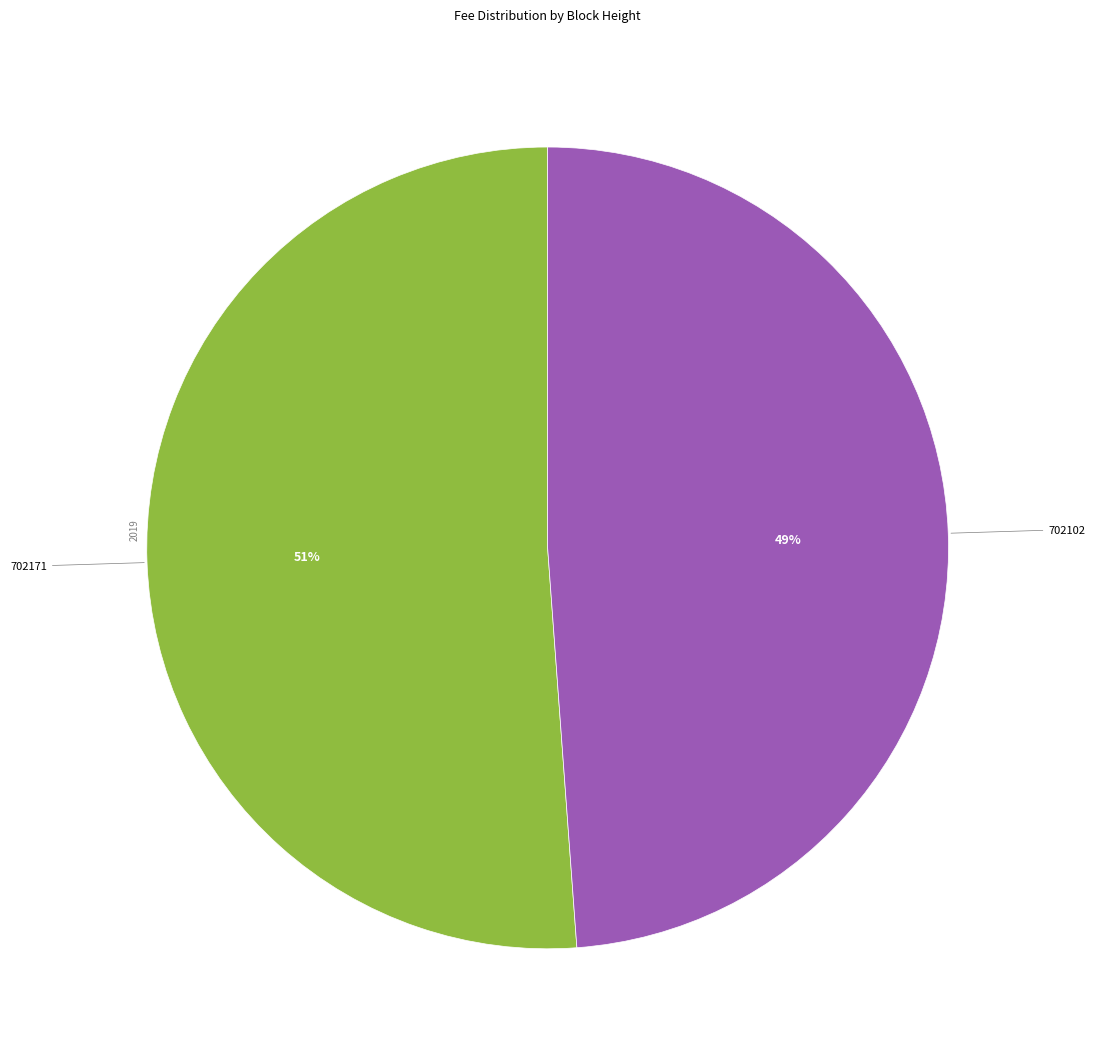

To the nearest percent, what is the difference between the largest and smallest slice percentages?

2%